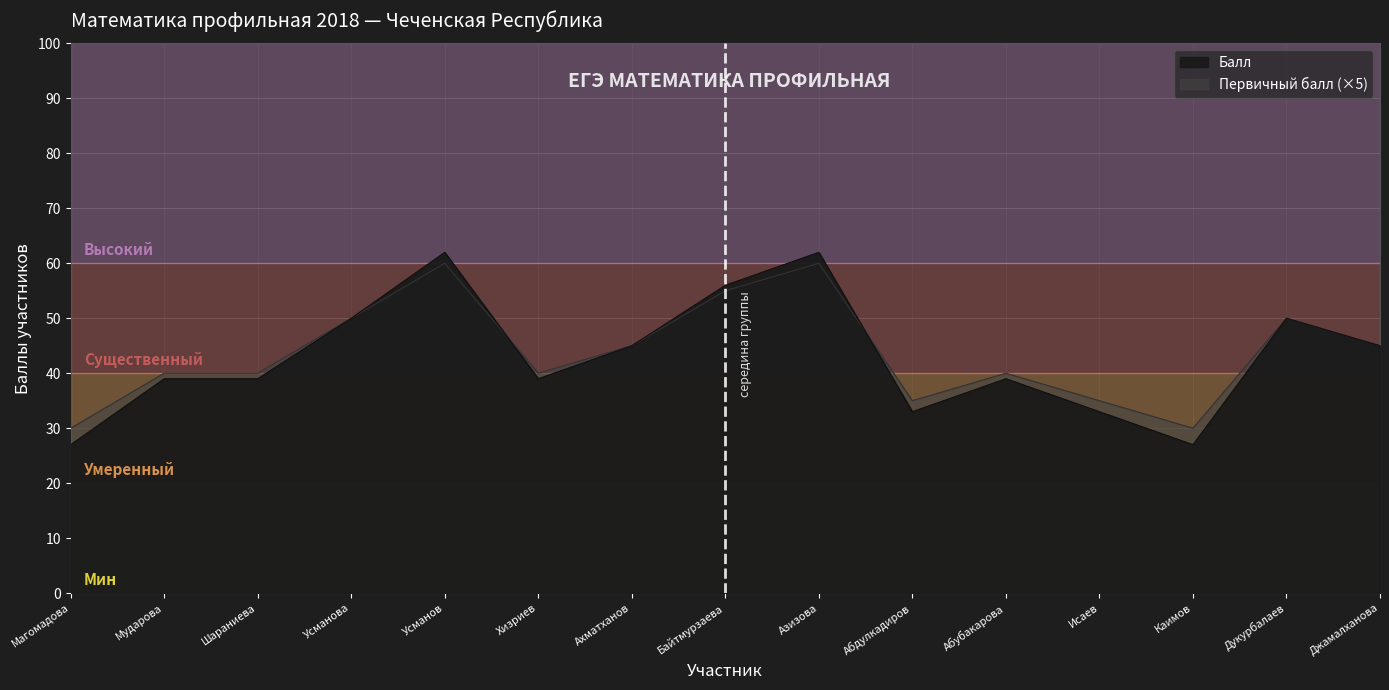

The Балл series shows 60 at Мударова. True or false?

False